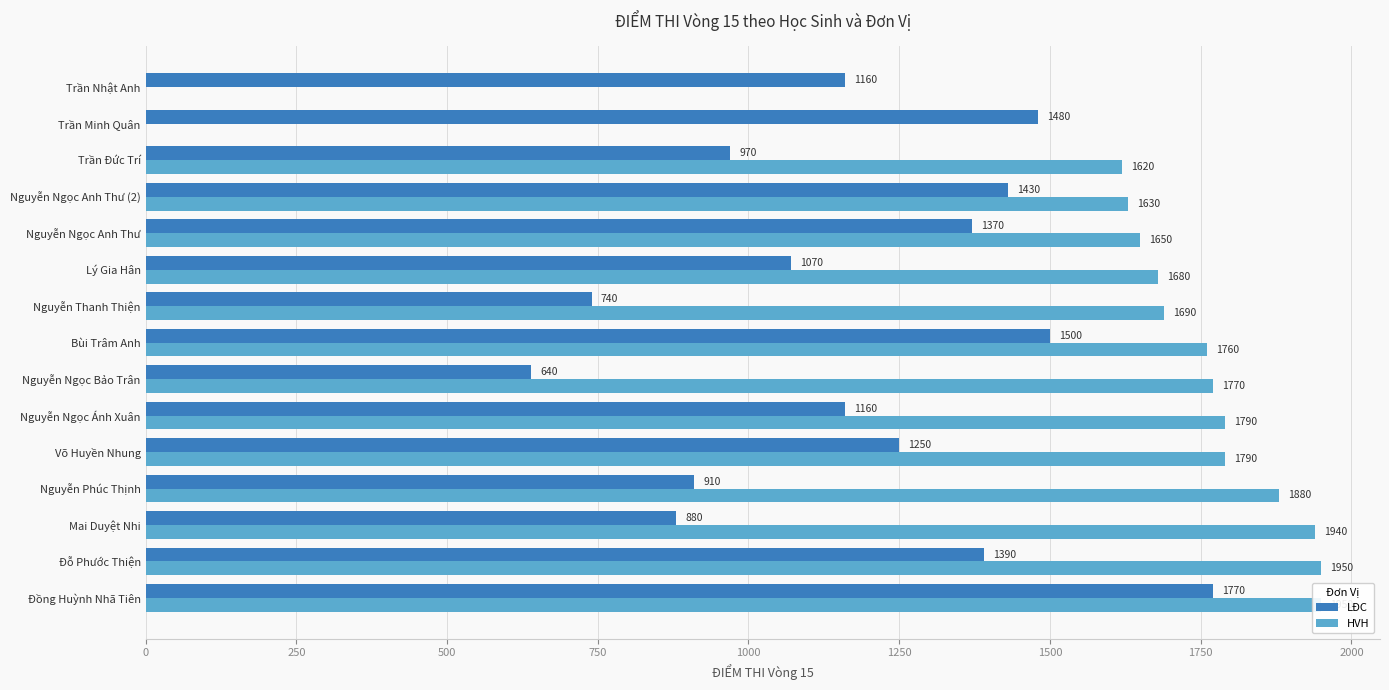

Which has a higher value, Trần Minh Quân or Nguyễn Ngọc Anh Thư (2)?

Trần Minh Quân